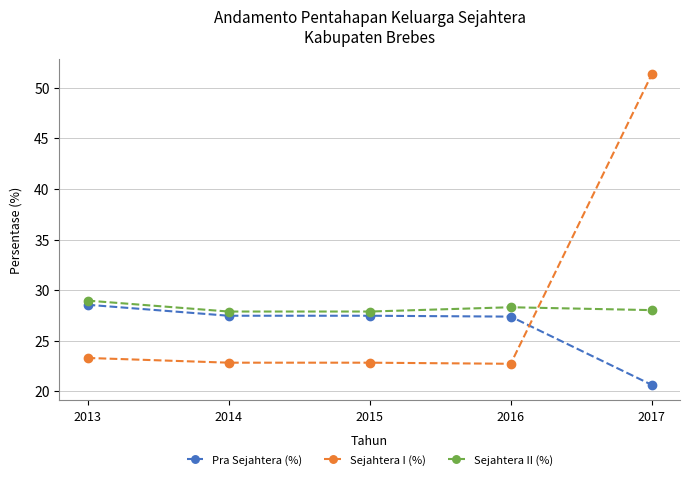

True or false: Sejahtera I (%) has a value of 22.8 at 2015.

True